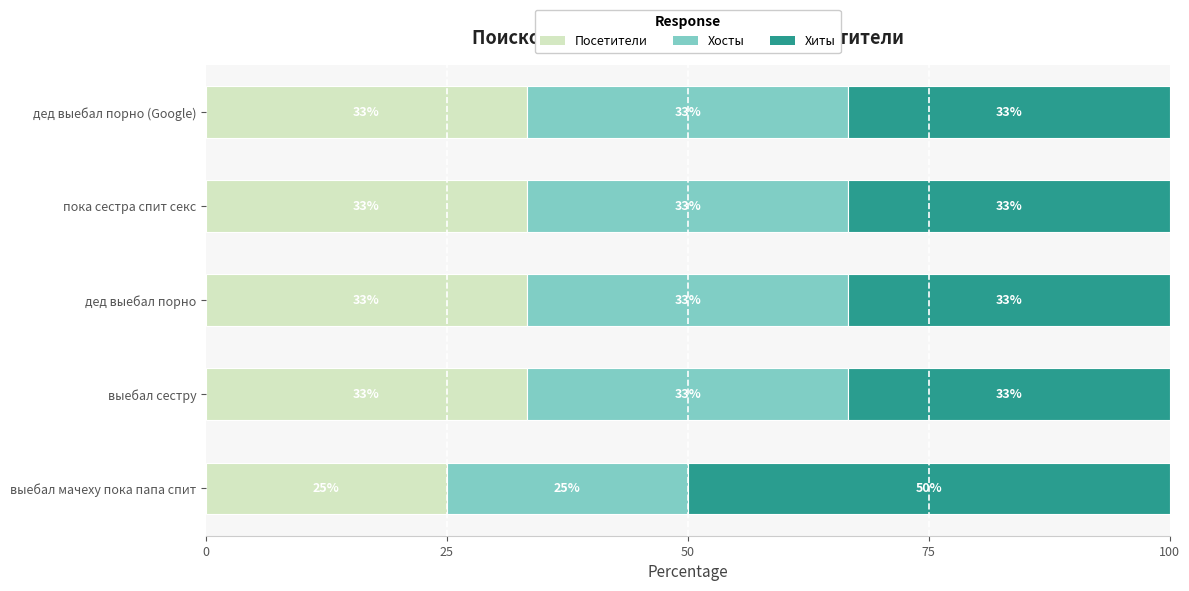

What are all the series names shown in the legend?

Посетители, Хосты, Хиты